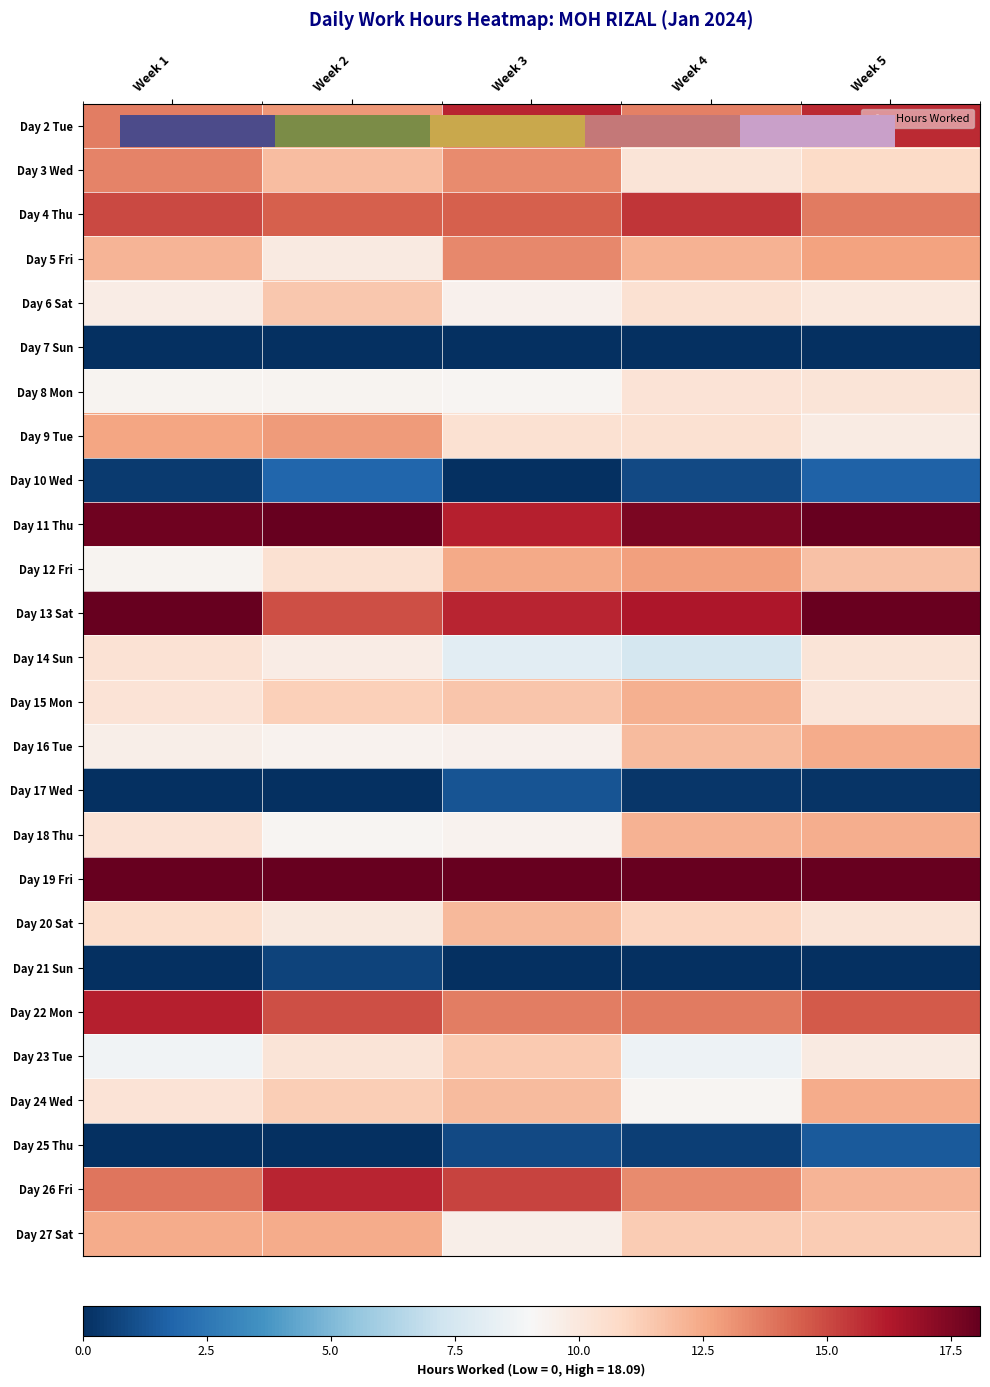

Which category has the highest value across all series?

Week 2